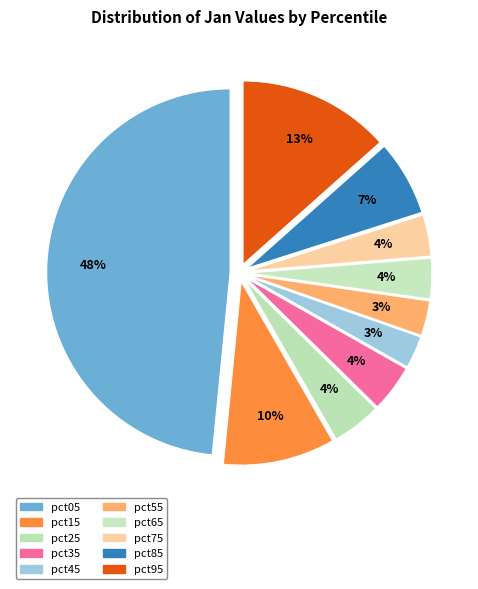

Do pct15 and pct85 together represent more than half of the pie?

No